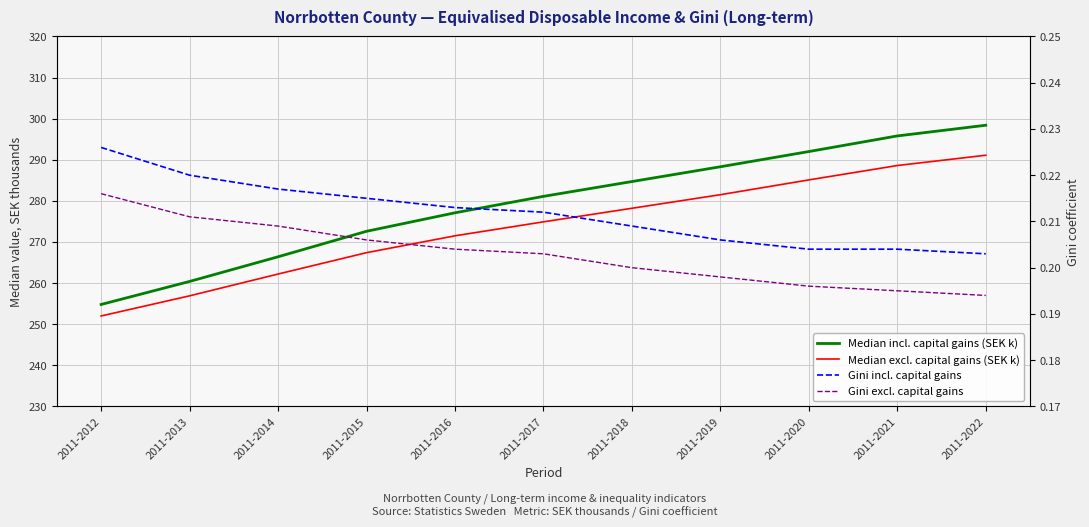

Between 2011-2017 and 2011-2014, which is larger?

2011-2017